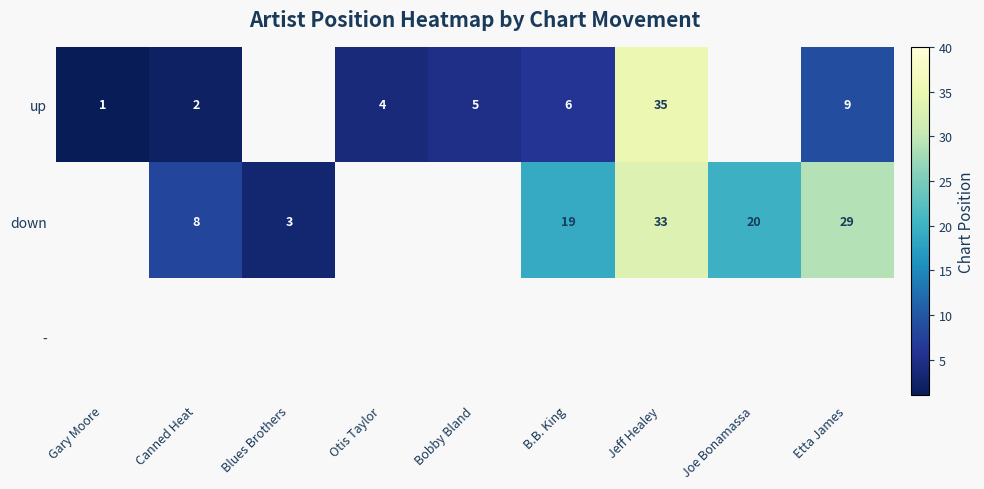

Is it true that up equals 6.8 at Bobby Bland?

False